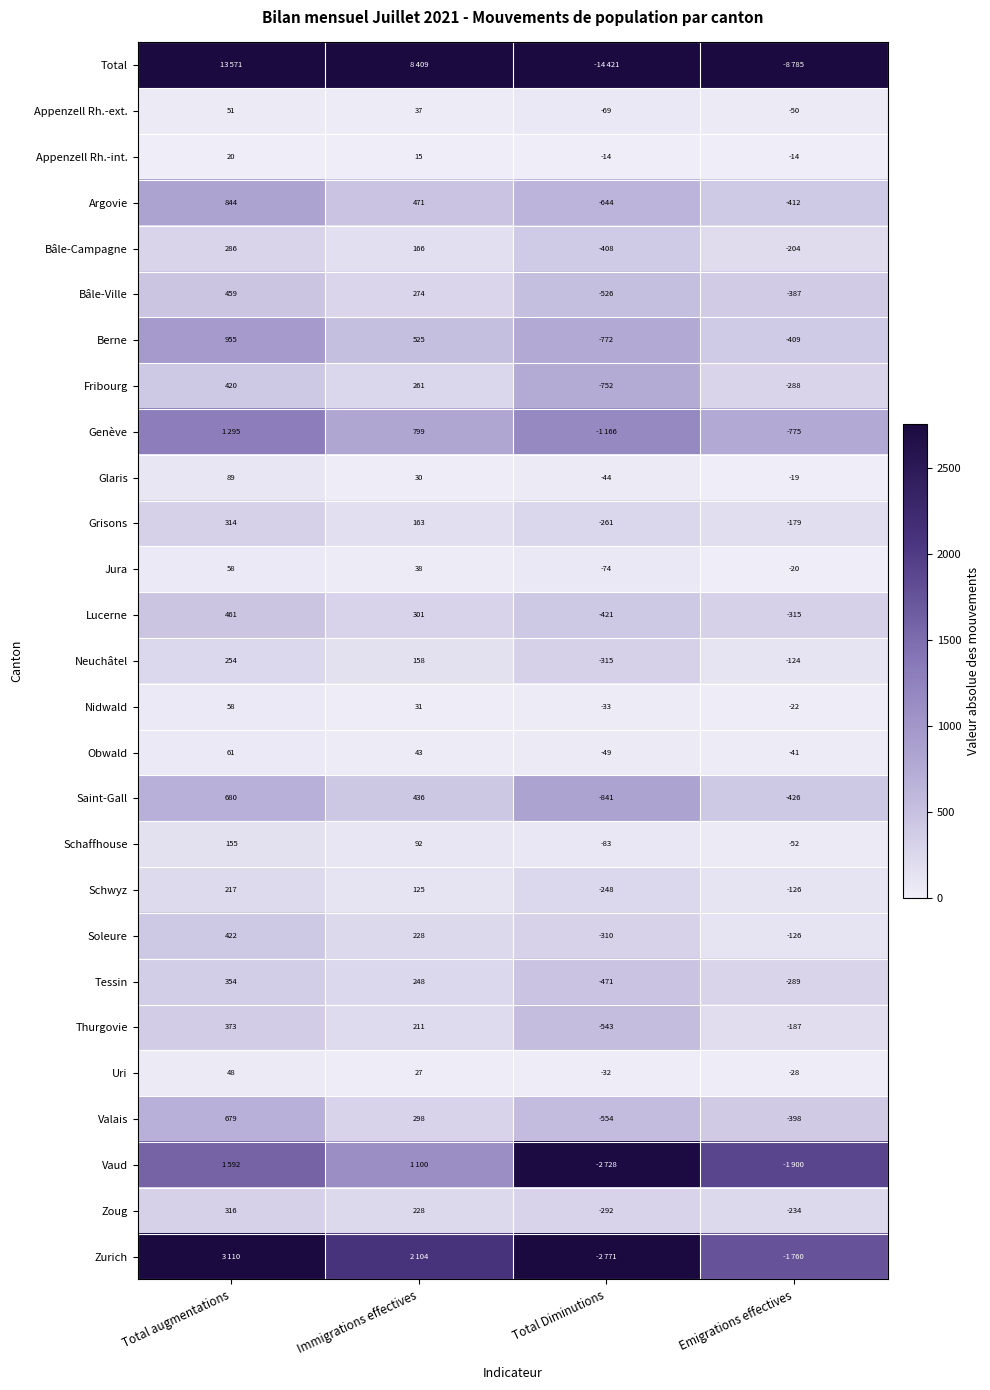

List the labels in order of Soleure value, largest first.

Total augmentations, Immigrations effectives, Emigrations effectives, Total Diminutions